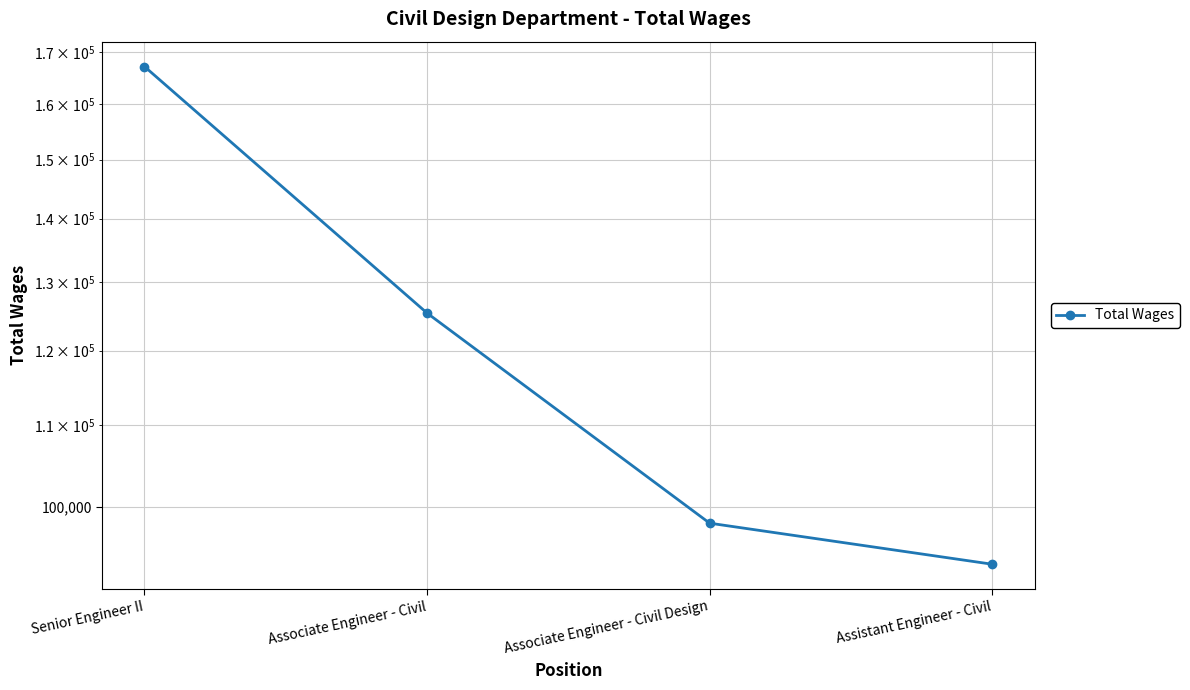

Reading left to right, what are all the values shown in this chart?

167220	125387	98106	93514